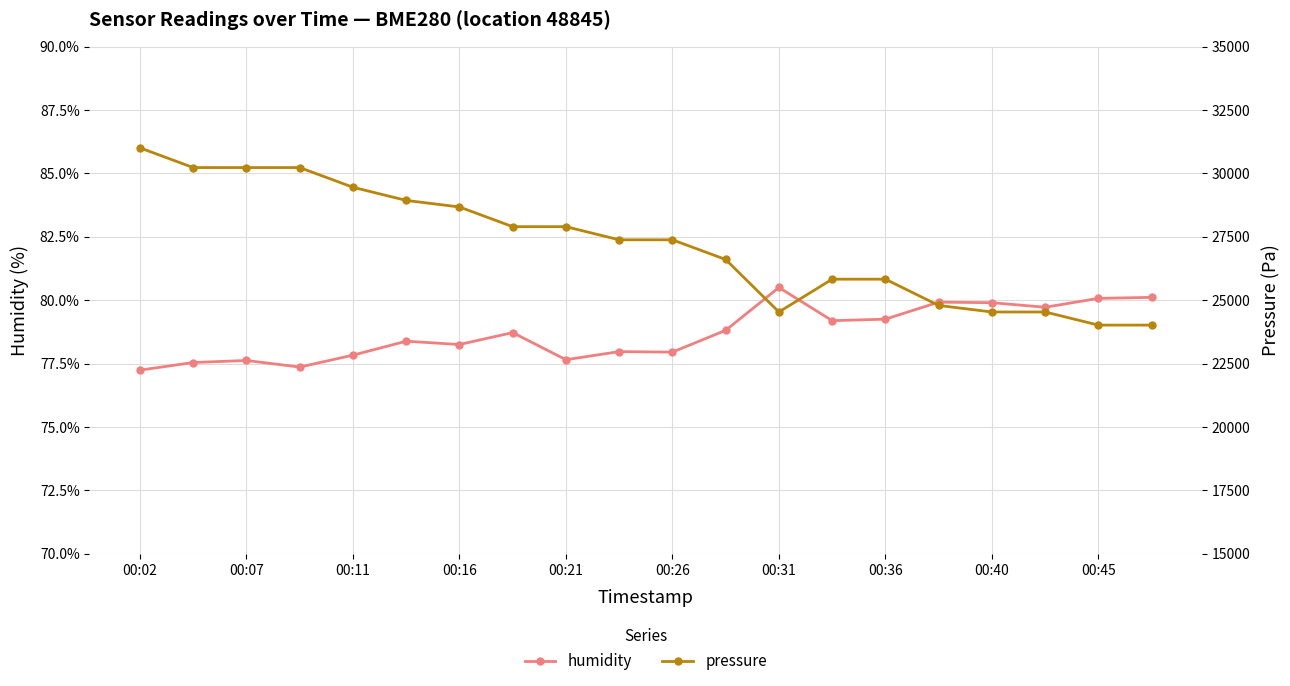

Is it true that humidity equals 41.1 at 00:26?

False